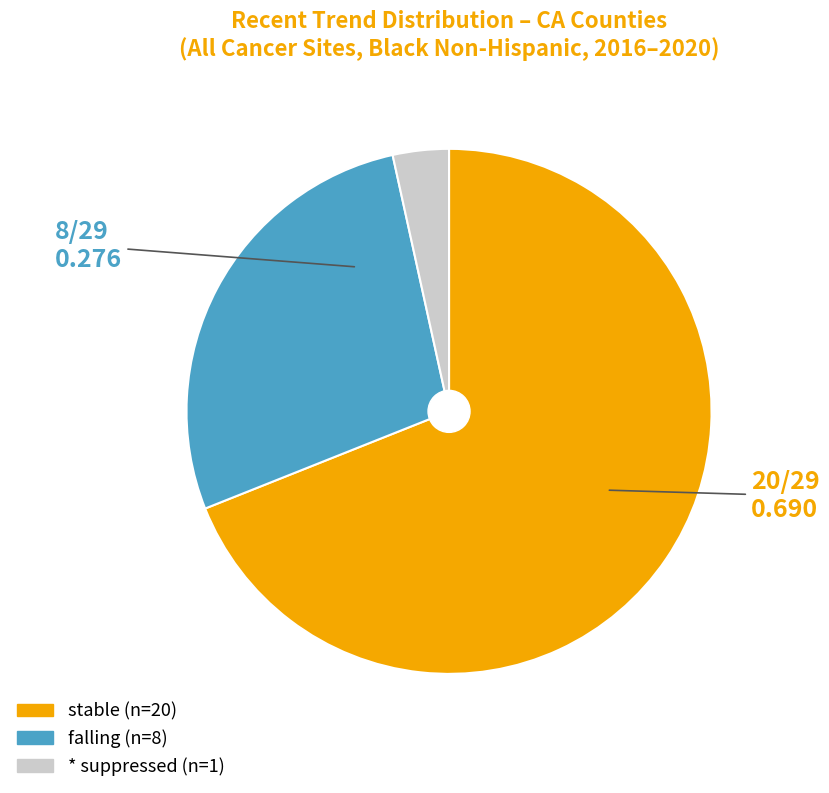

Is there any slice that represents more than half of the pie?

Yes